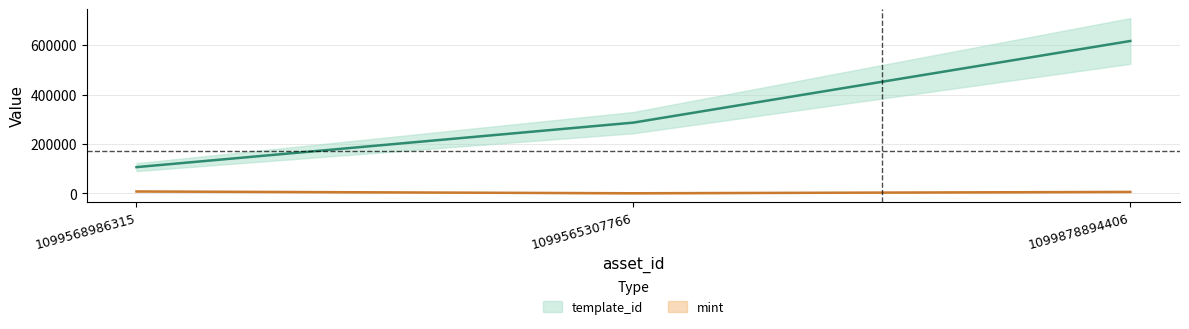

Reading right to left, extract all data points from this chart.

template_id: 1099878894406=617504	1099565307766=286919	1099568986315=106640
mint: 1099878894406=6294	1099565307766=811	1099568986315=8141